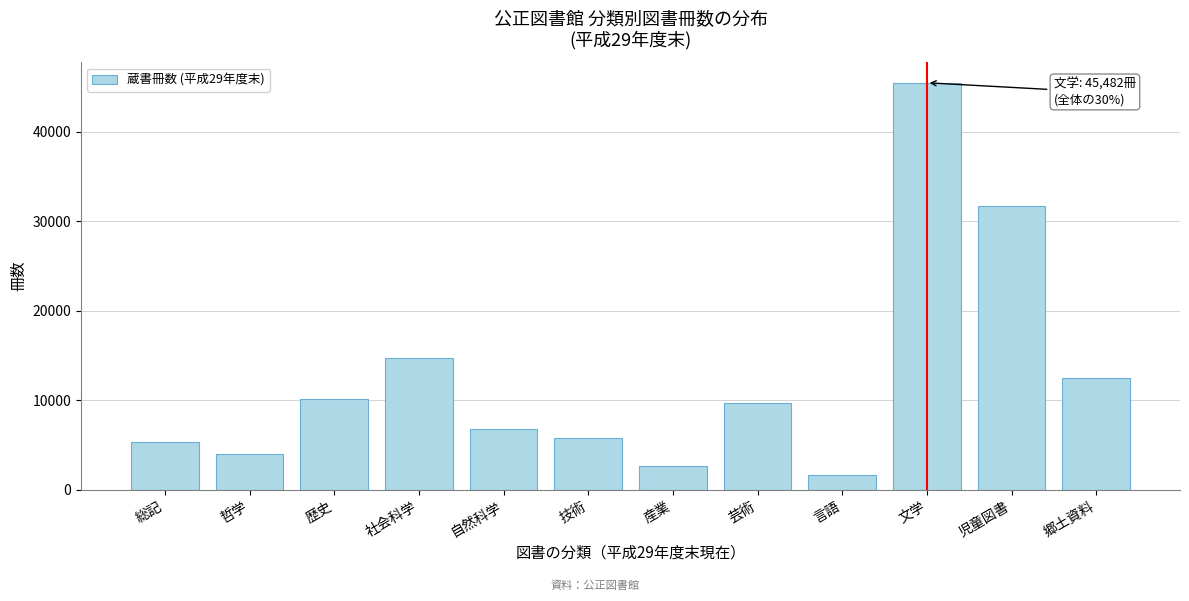

Reading left to right, extract all data points from this chart.

5367	4034	10188	14740	6828	5809	2639	9658	1616	45482	31667	12537